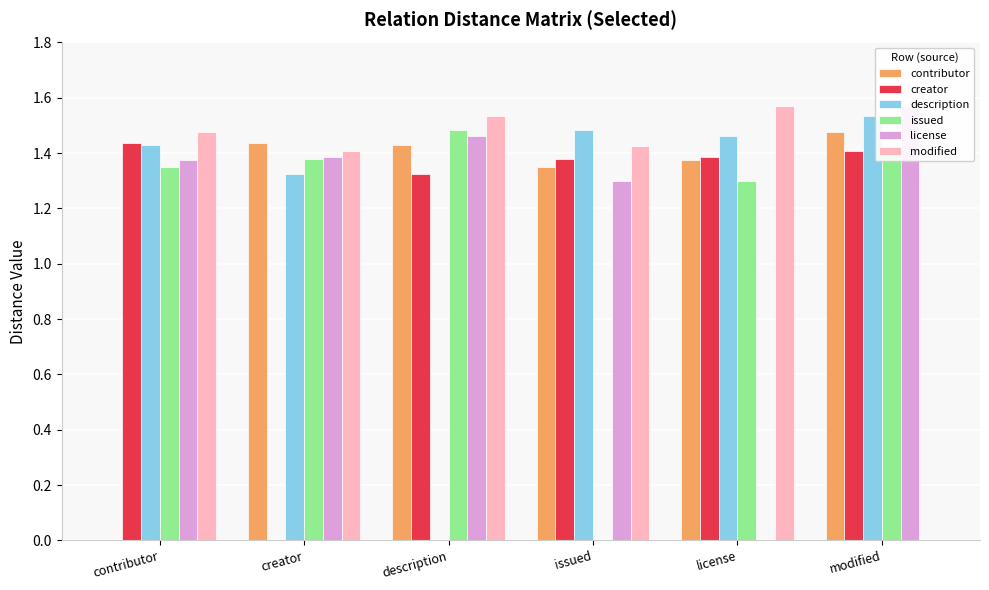

Are the bars grouped side by side (vs. stacked)?

Yes